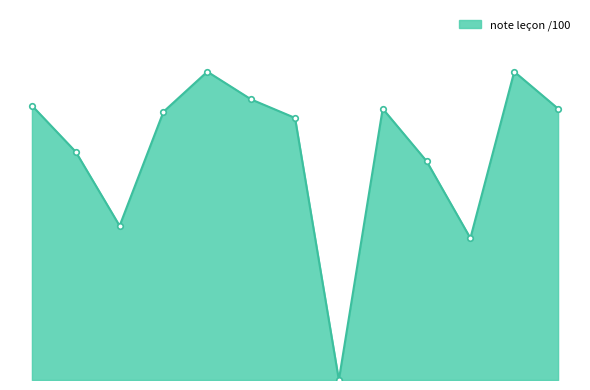

Is this an area chart (filled region under the line)?

Yes